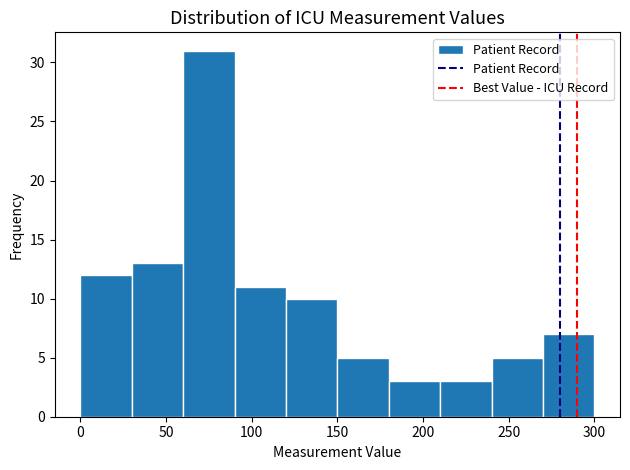

What is the height of the bar covering 240 to 270 on the x-axis? The values are not printed on the chart, so give them approximately, as read against the axis.

5